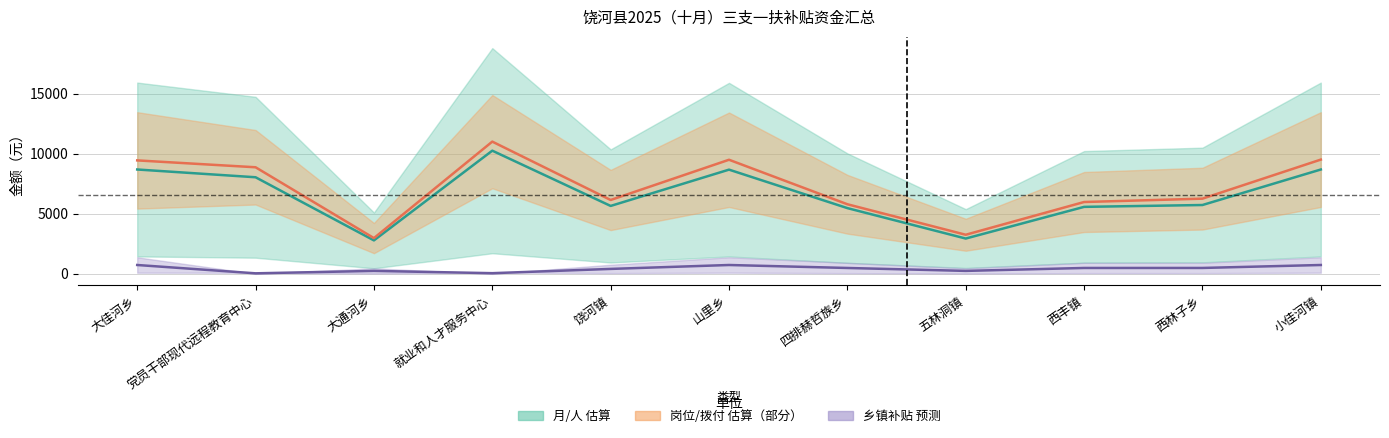

Between 大通河乡 and 五林洞镇, which series saw the biggest shift?

岗位/拨付 估算（部分）